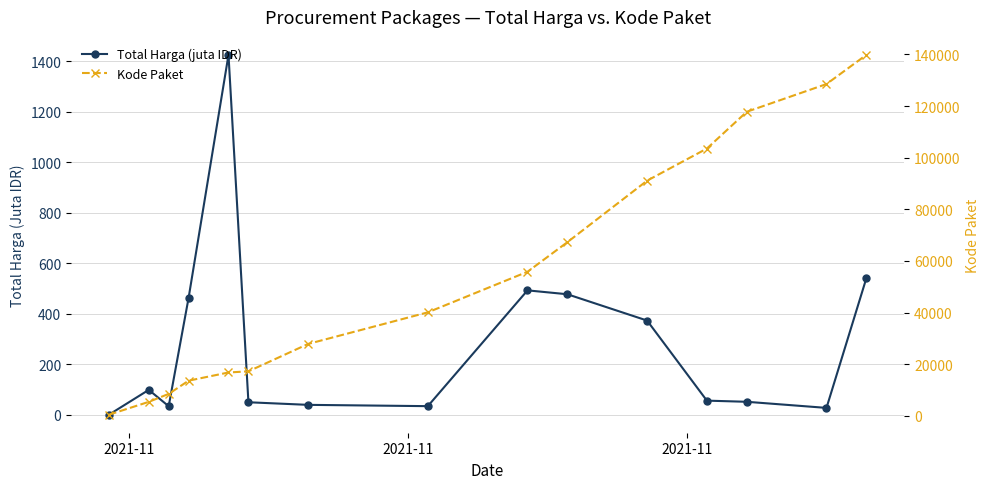

How many data points in Kode Paket are less than 40112?

7